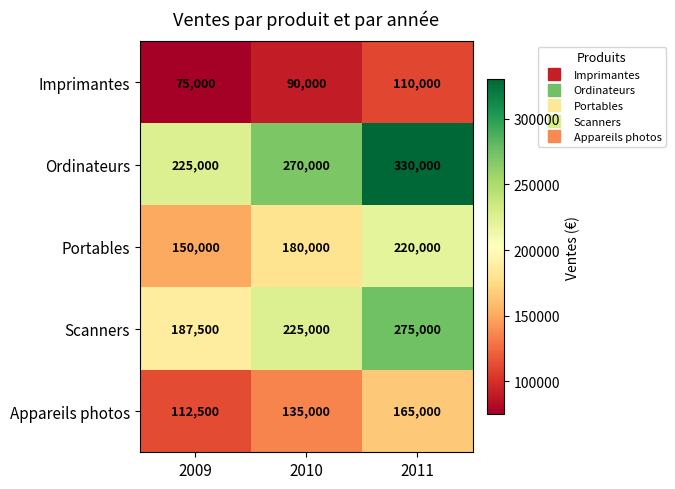

At which label does Scanners reach its peak?

2011